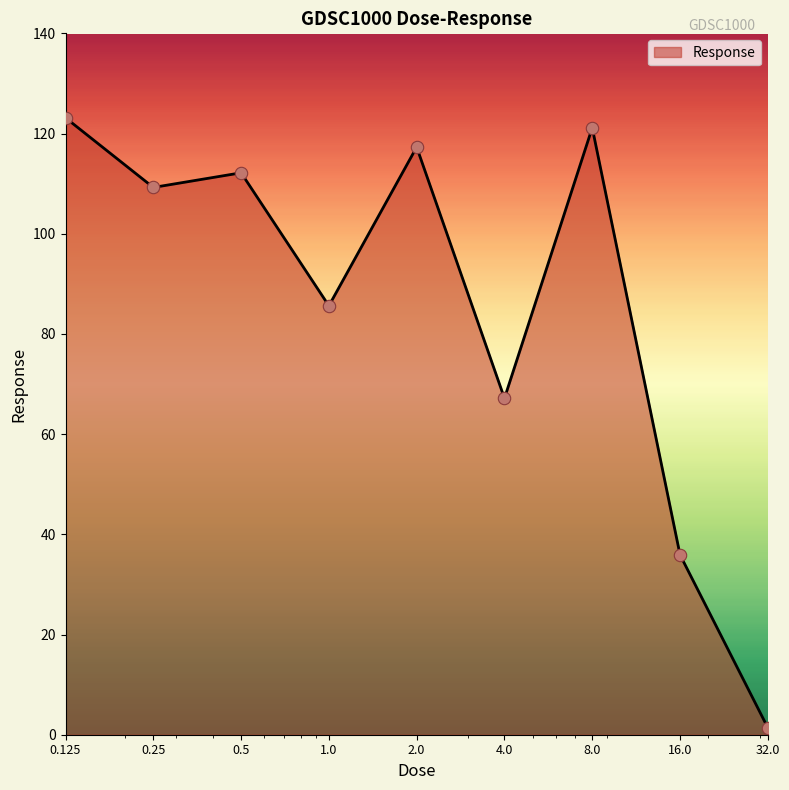

What is the greatest value displayed?

123.1